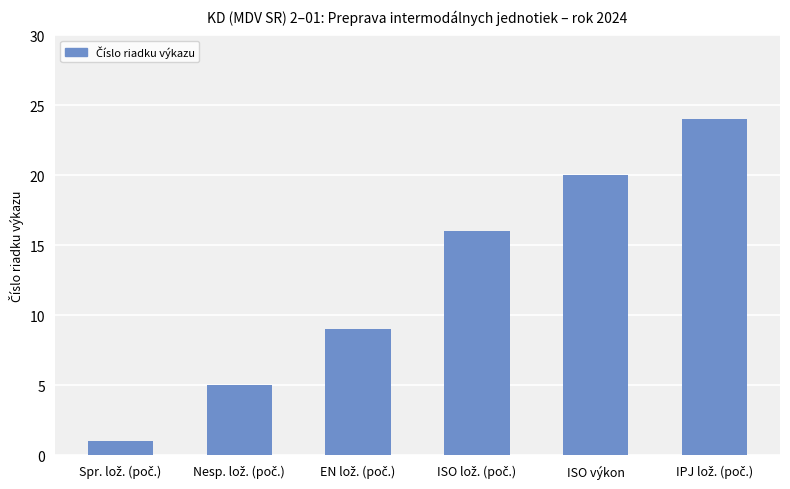

What is the value of the 3rd bar from the left?

9